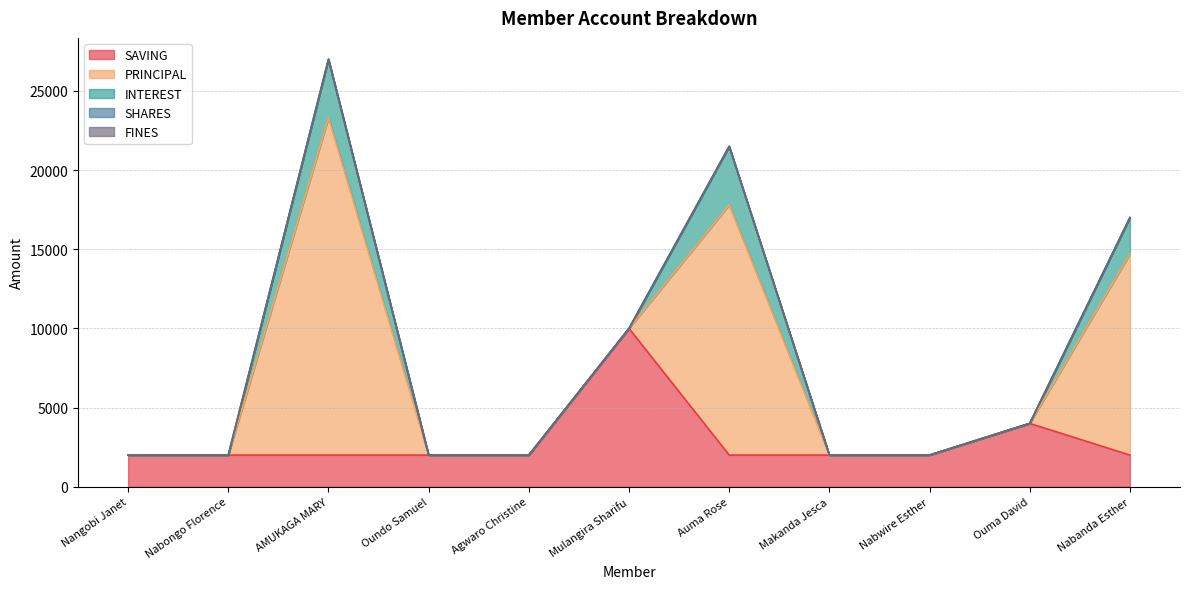

The value of SHARES at Nabongo Florence is 0. True or false?

True